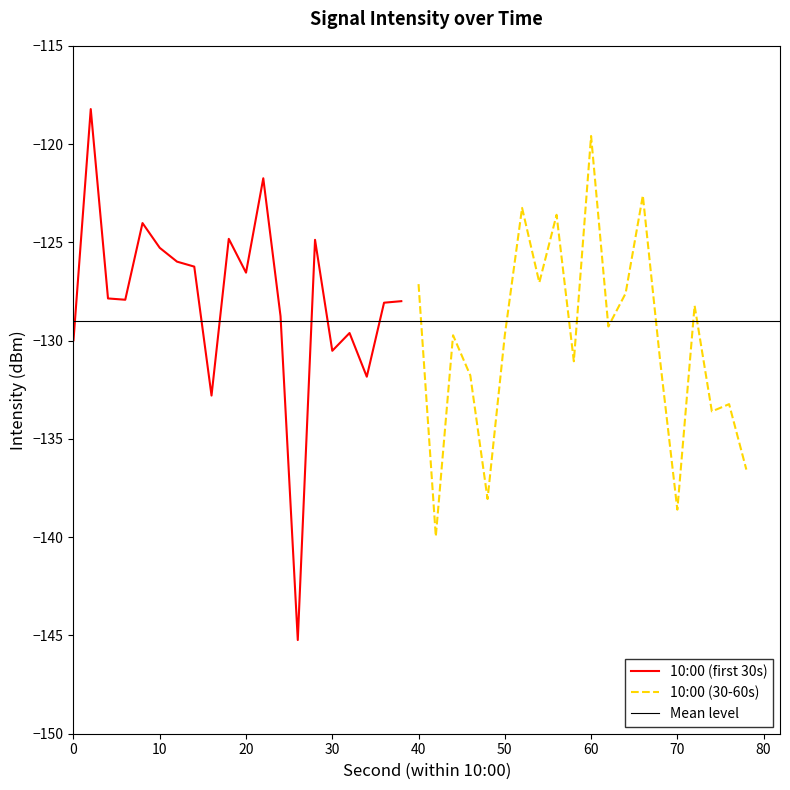

Which series has the largest range (max minus min)?

10:00 (first 30s)